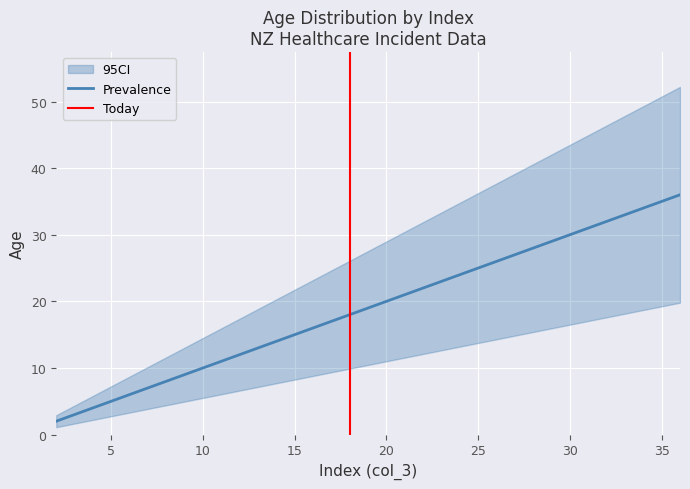

What is the sum of all Prevalence values?

665